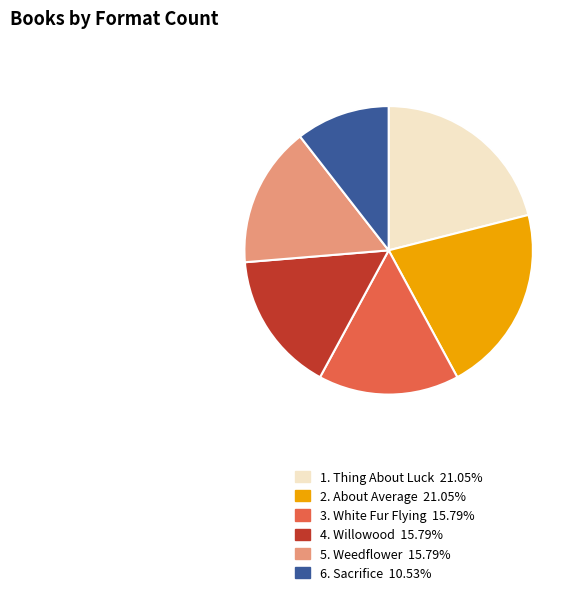

Does 1. Thing About Luck 21.05% account for over 50% of the chart?

No